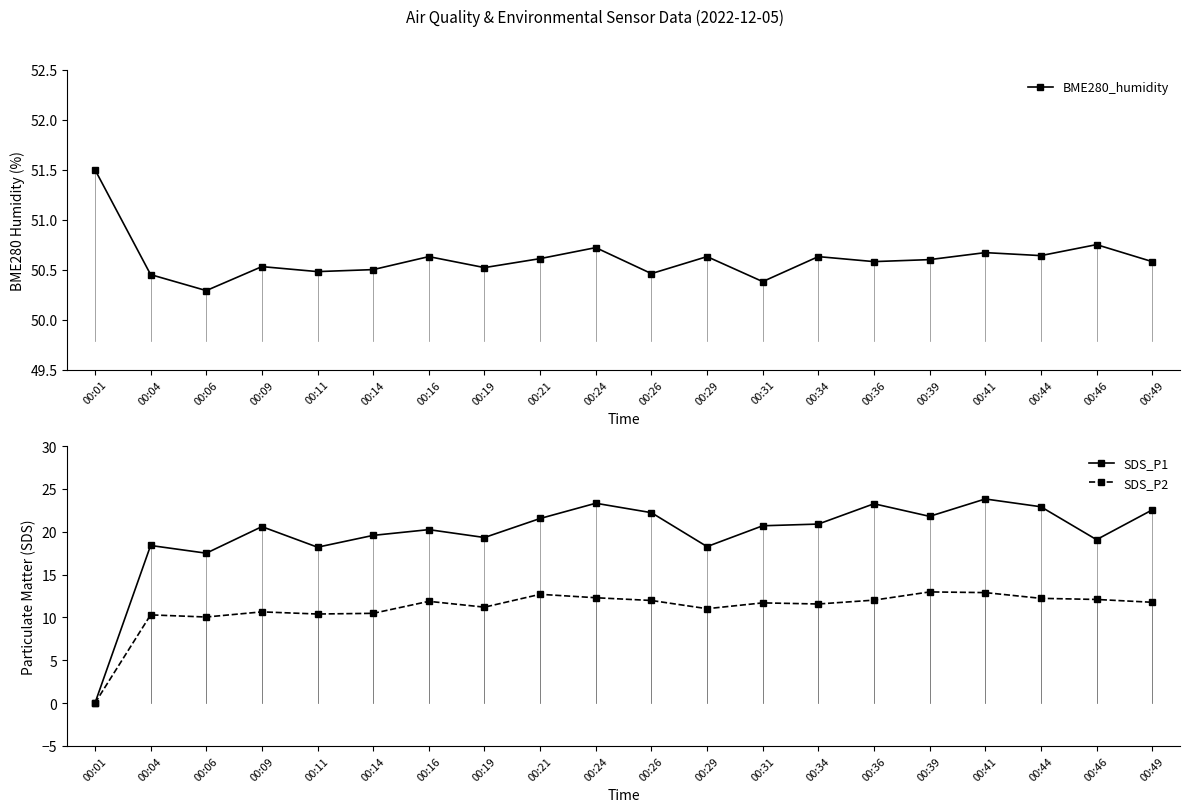

How many interior local peaks does the BME280_humidity series have?

7